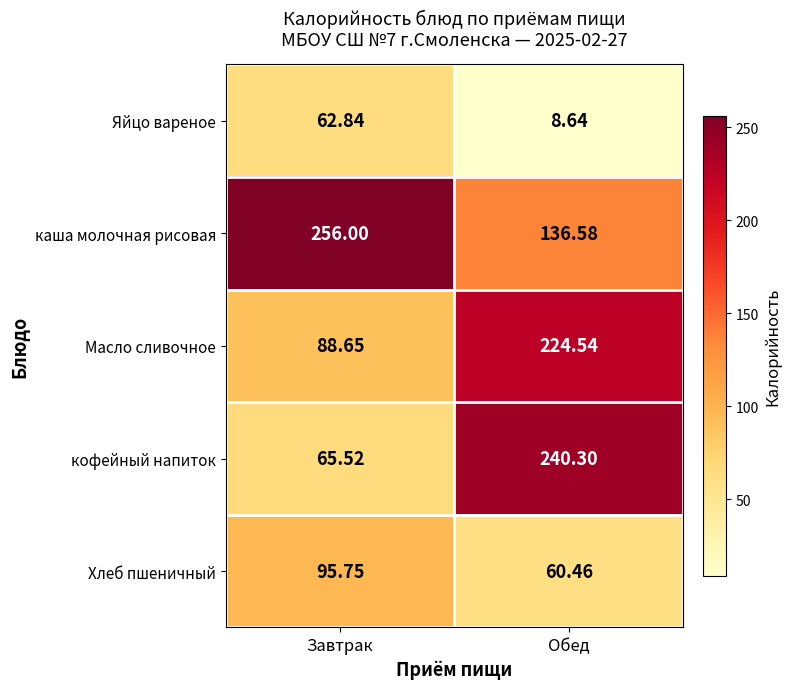

Which series has the widest spread of values?

кофейный напиток